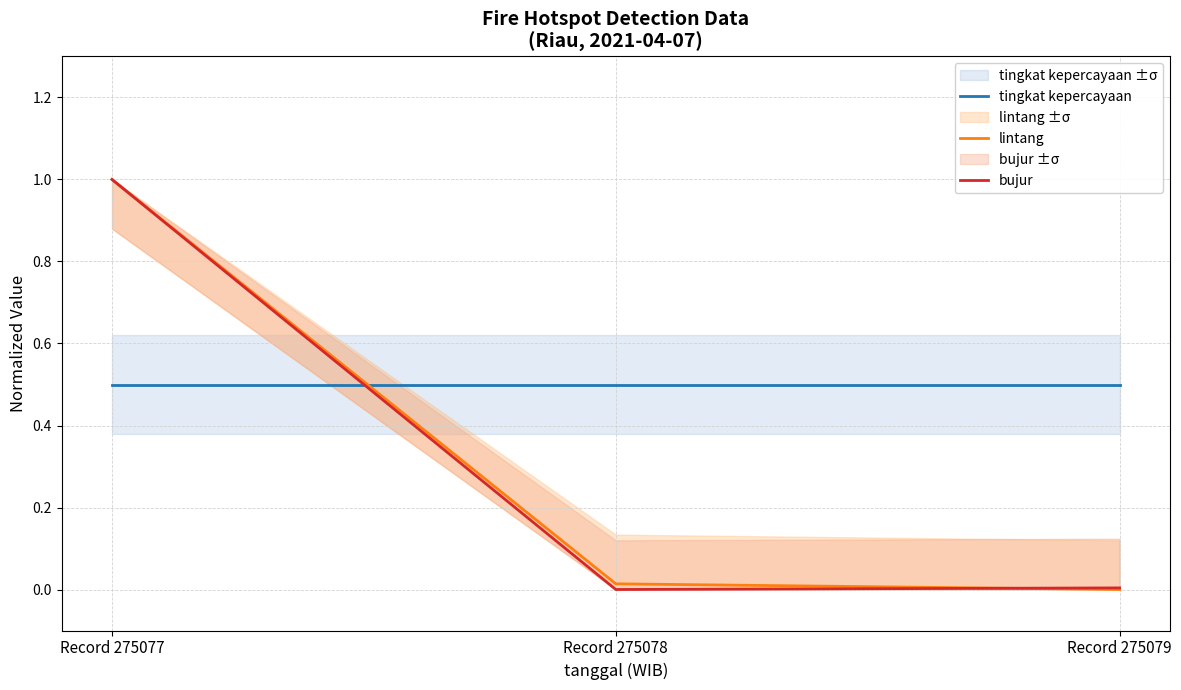

Is the value of tingkat kepercayaan at Record 275077 greater than the value of bujur at Record 275079?

Yes